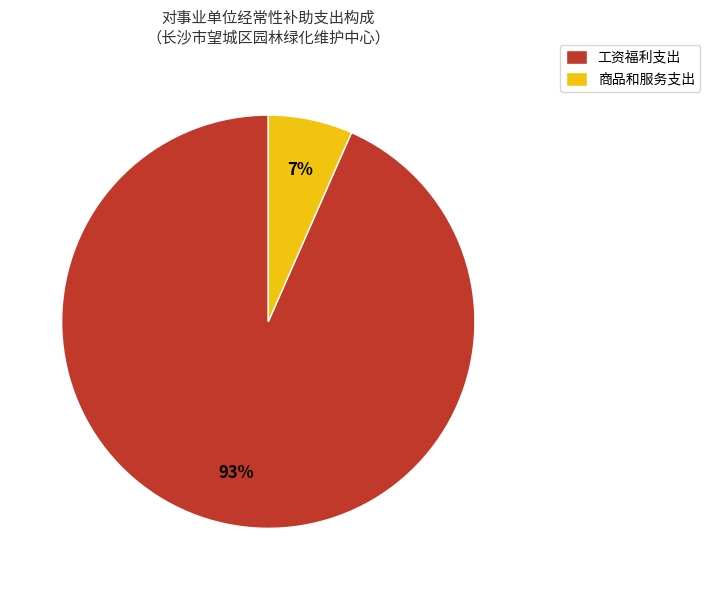

To the nearest percent, what percentage of the pie is 商品和服务支出?

7%